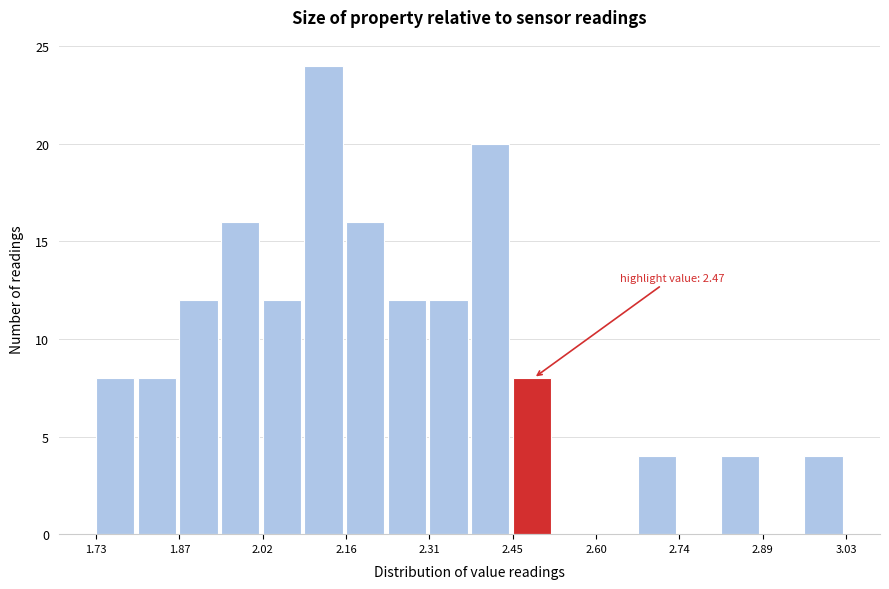

Read against the x-axis, roughly where is the centre of the tallest bar?

2.12